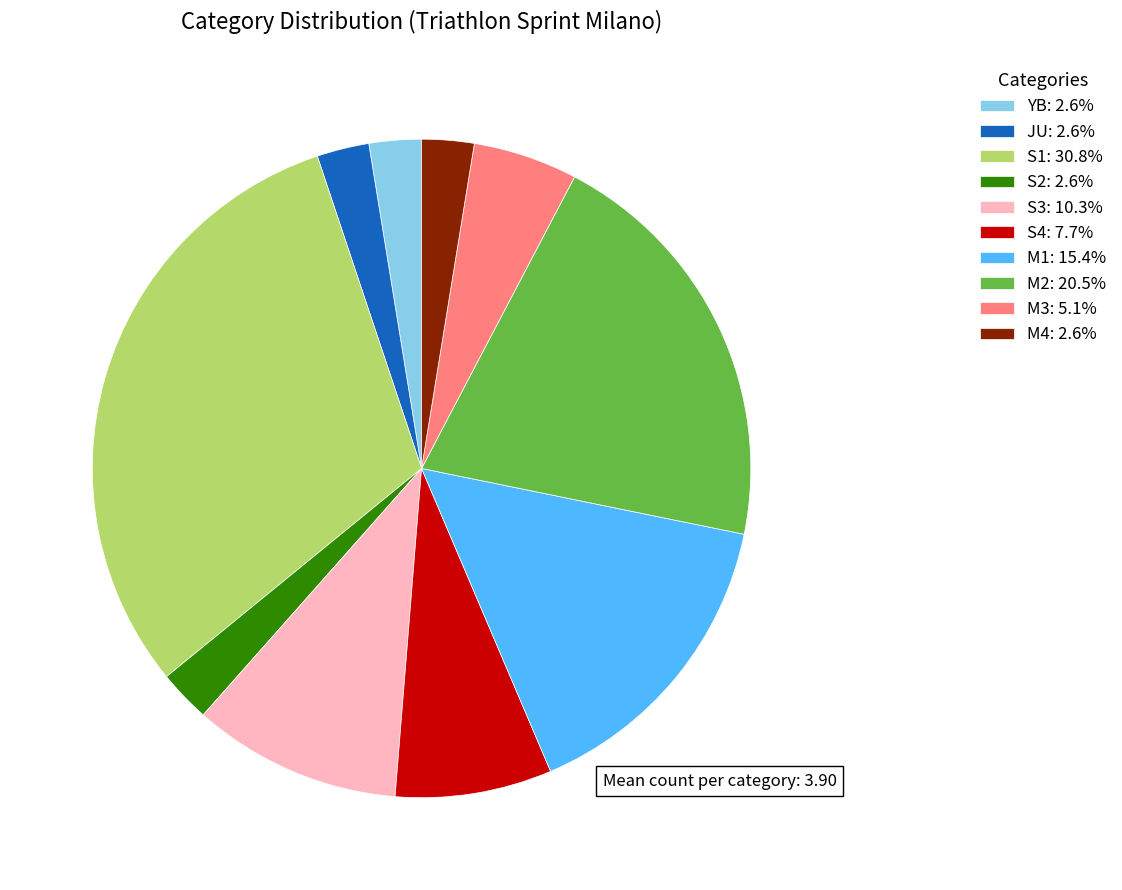

Between M4 and M3, which is larger?

M3